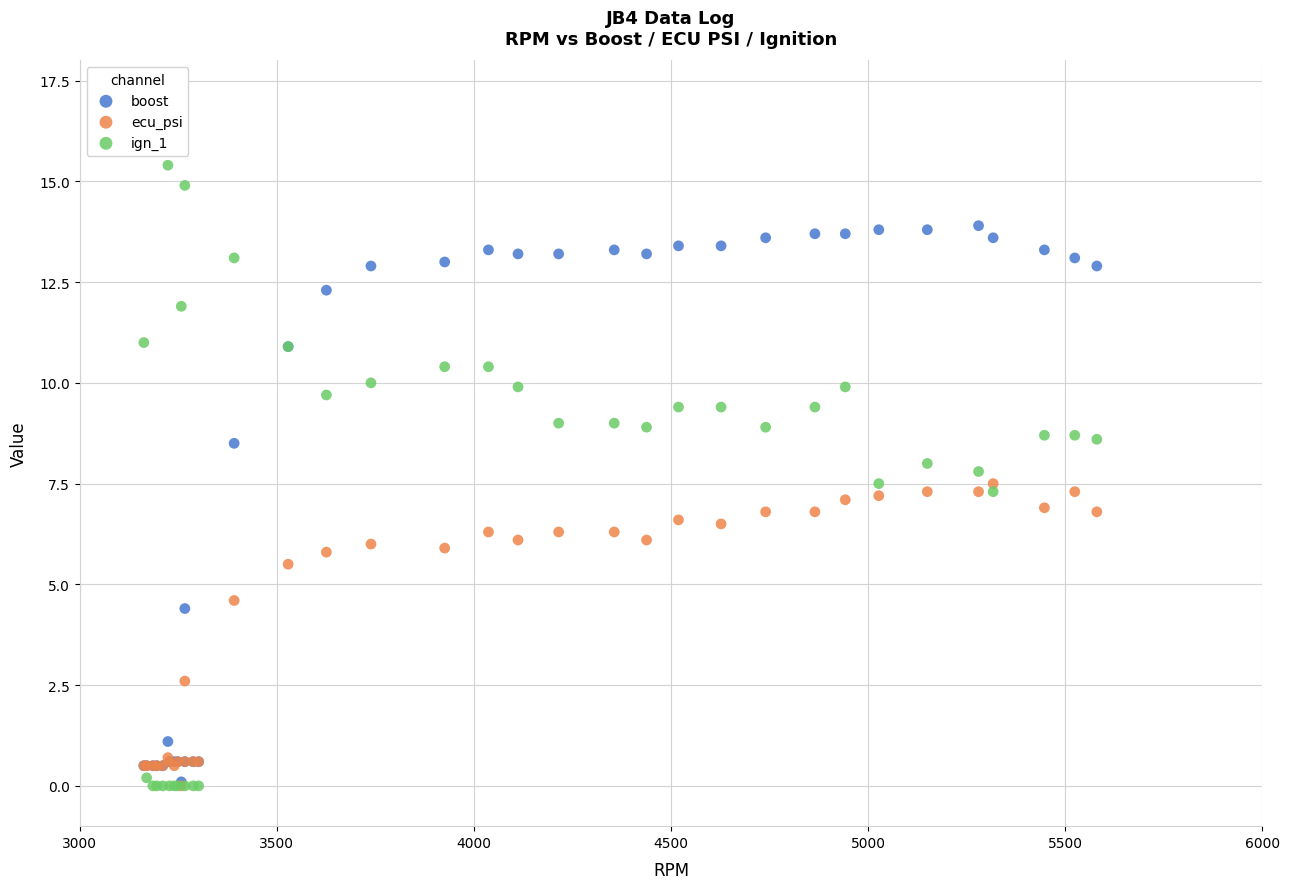

Which series has the largest Y range (max minus min)?

ign_1